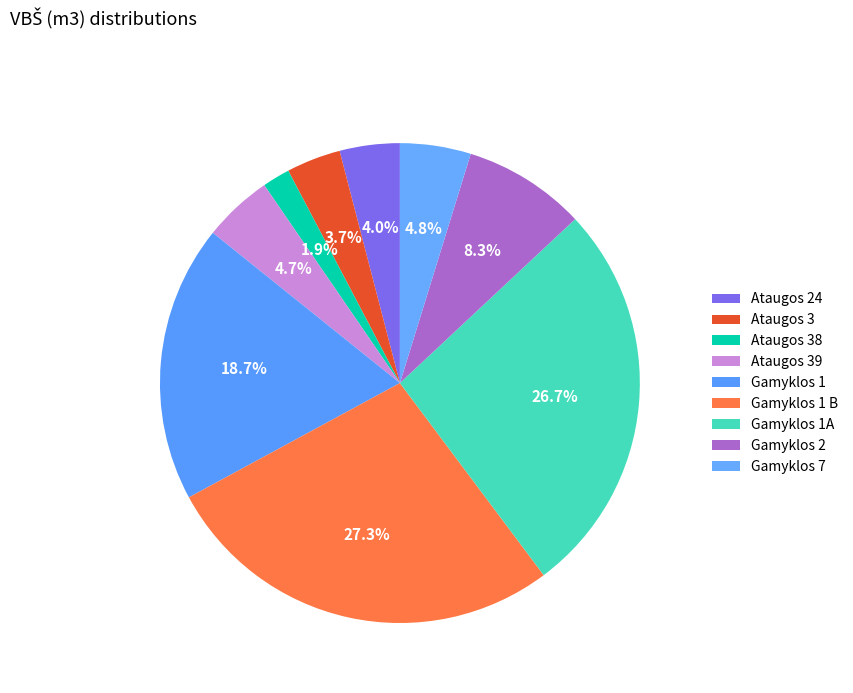

To the nearest percent, what is the difference between the Gamyklos 7 and Ataugos 24 slice percentages?

1%